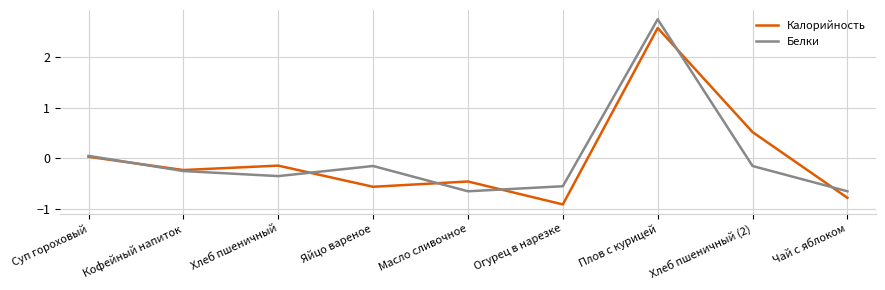

How many negative values does the Белки series have?

7